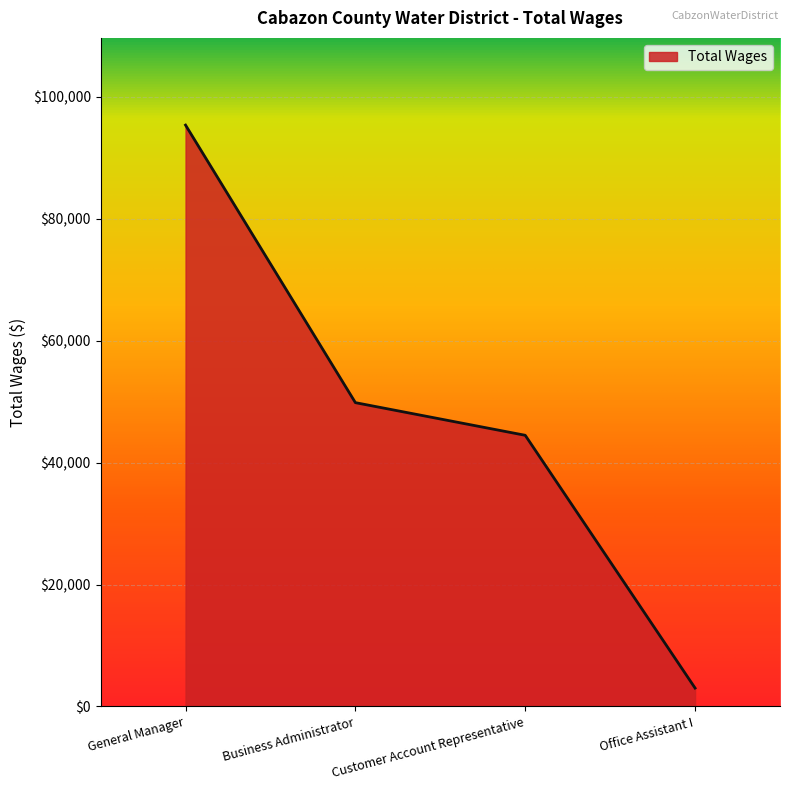

How many distinct data groups are displayed?

1